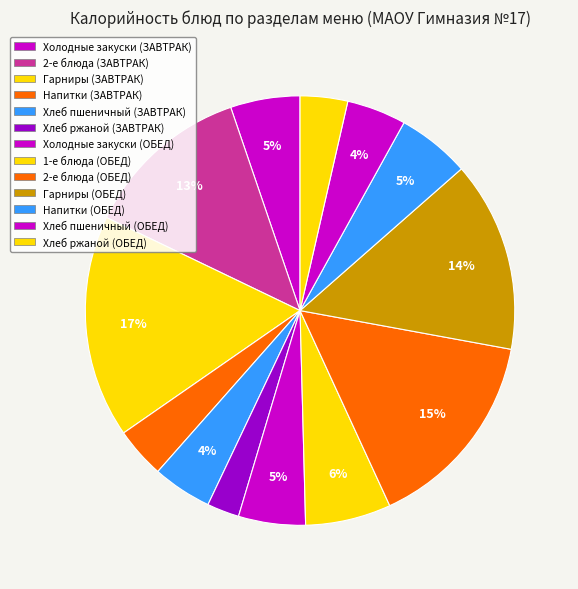

Is there any slice that represents more than half of the pie?

No